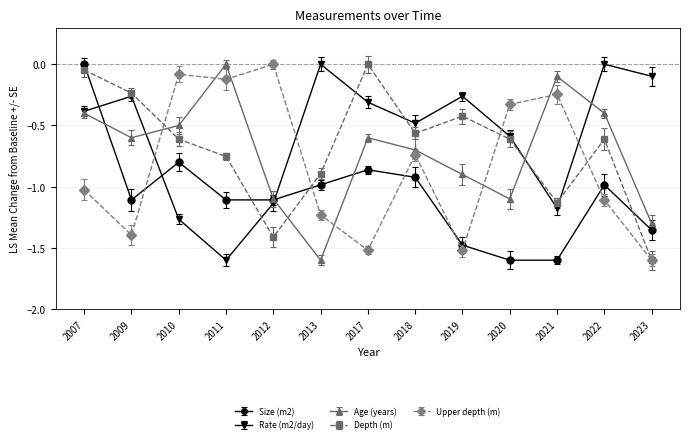

What is the lowest value of the Depth (m) series?

-1.6